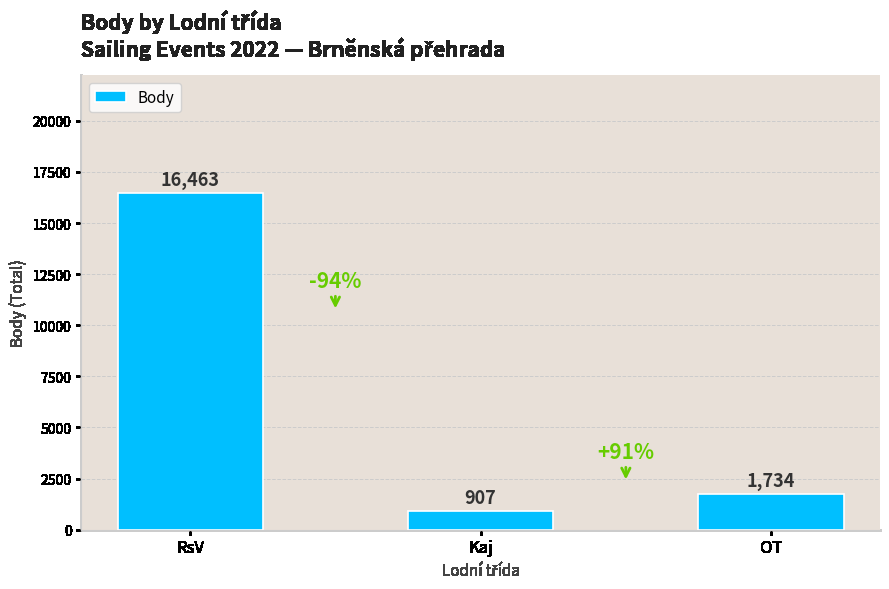

Read the value at RsV, to the nearest 100.

16500